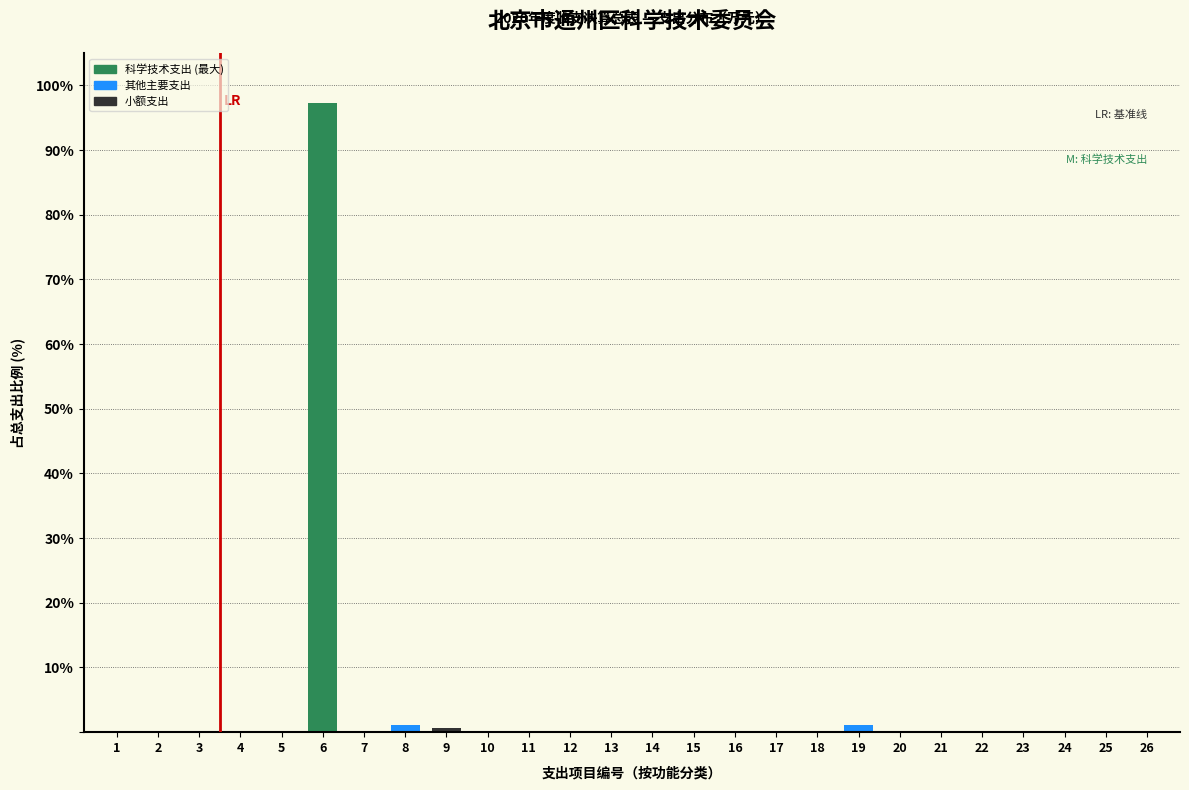

The chart shows a value of 97.3 at 6. True or false?

True